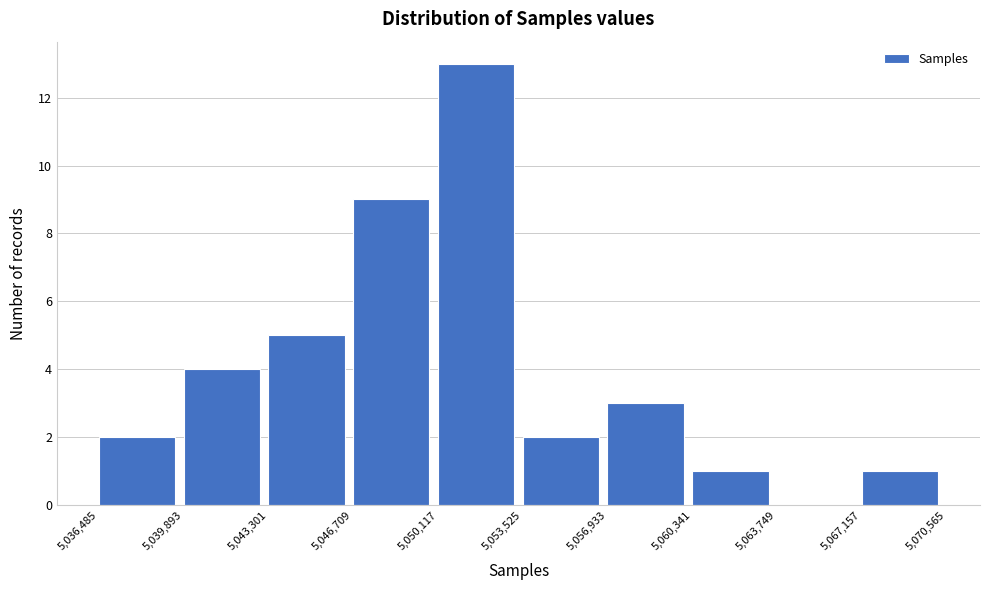

Reading left to right, transcribe this chart: for each bar, give the range it covers on the x-axis and its height. The values are not printed on the chart, so give them approximately, as read against the axis.

5,036,485 to 5,039,893: 2
5,039,893 to 5,043,301: 4
5,043,301 to 5,046,709: 5
5,046,709 to 5,050,117: 9
5,050,117 to 5,053,525: 13
5,053,525 to 5,056,933: 2
5,056,933 to 5,060,341: 3
5,060,341 to 5,063,749: 1
5,063,749 to 5,067,157: 0
5,067,157 to 5,070,565: 1